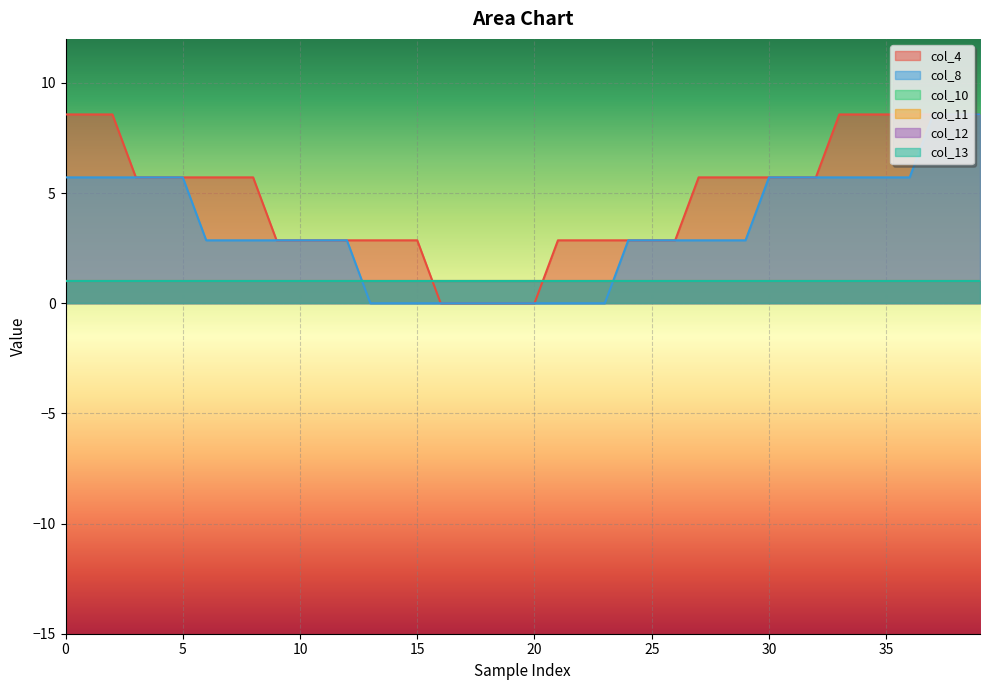

How many distinct data groups are displayed?

6